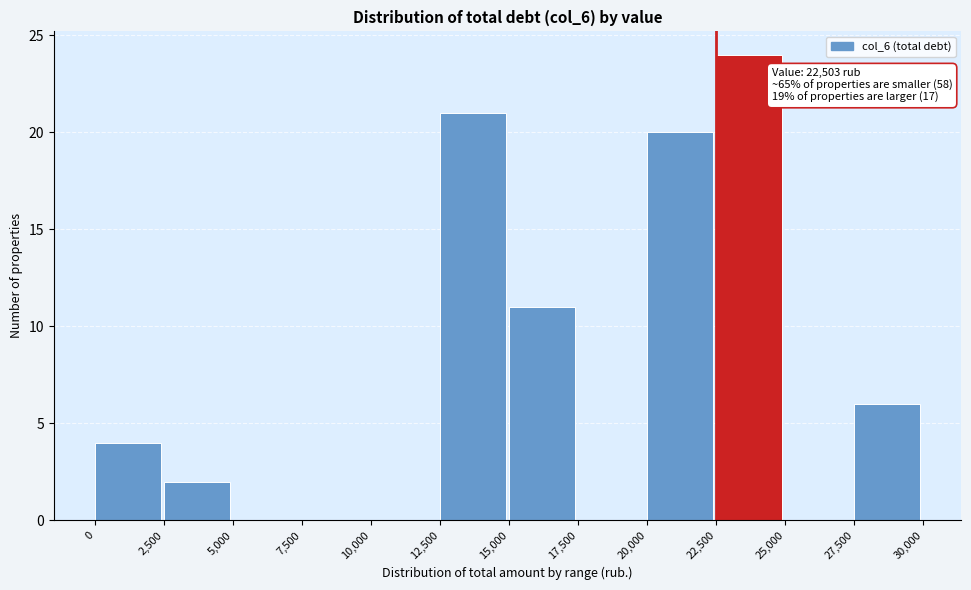

Over which range of the x-axis is the bar tallest?

22,500 to 25,000